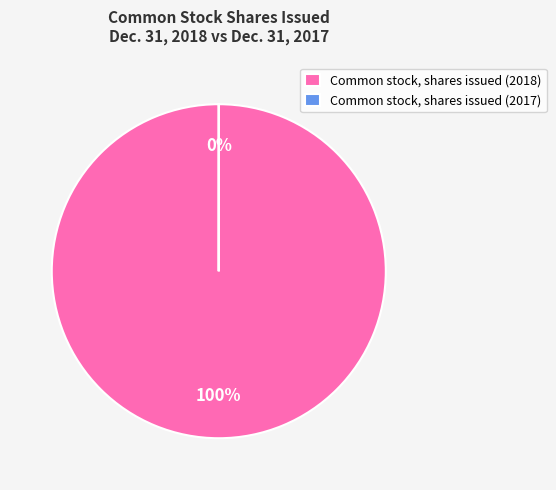

To the nearest percent, what portion does Common stock, shares issued (2018) represent?

100%